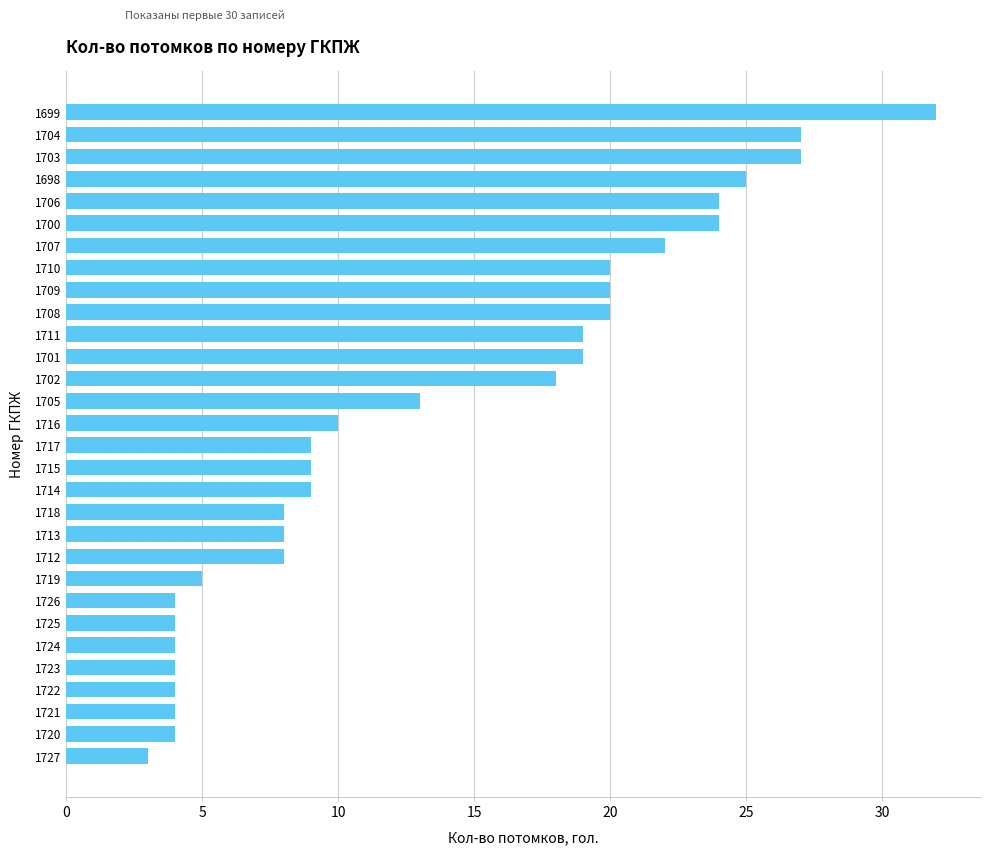

Are the bars grouped side by side (vs. stacked)?

No